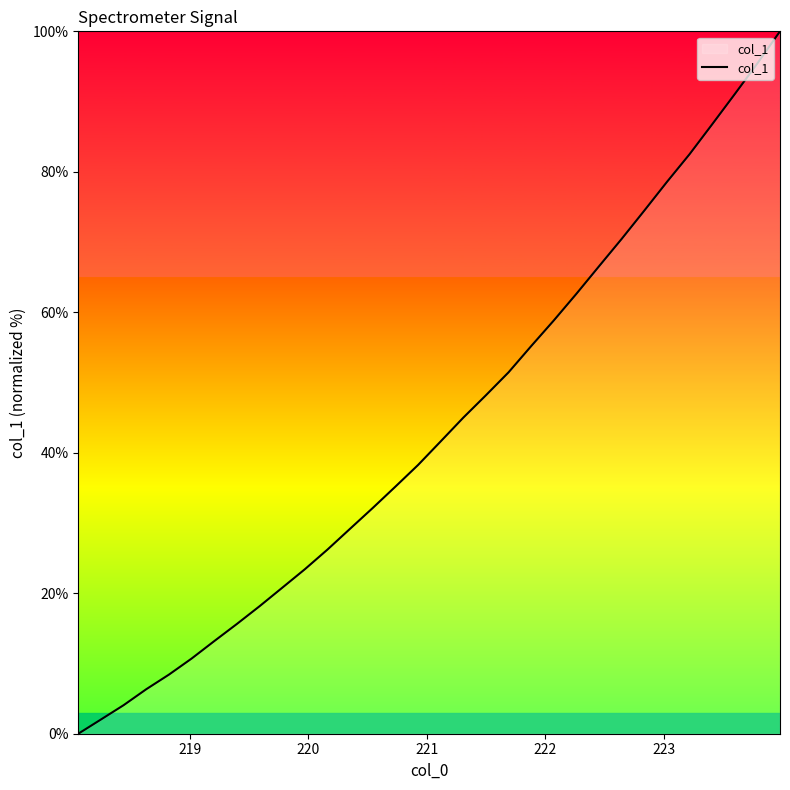

True or false: the data has more than 0 interior local peaks.

False